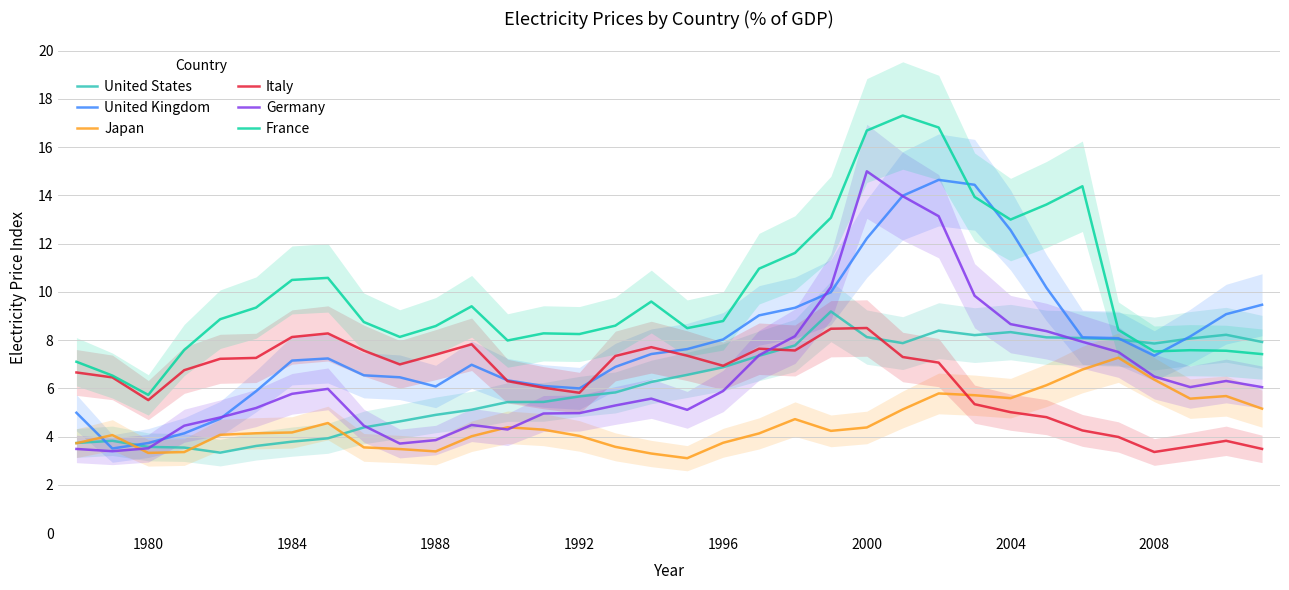

The value of Japan at 1992 is 1.2. True or false?

False